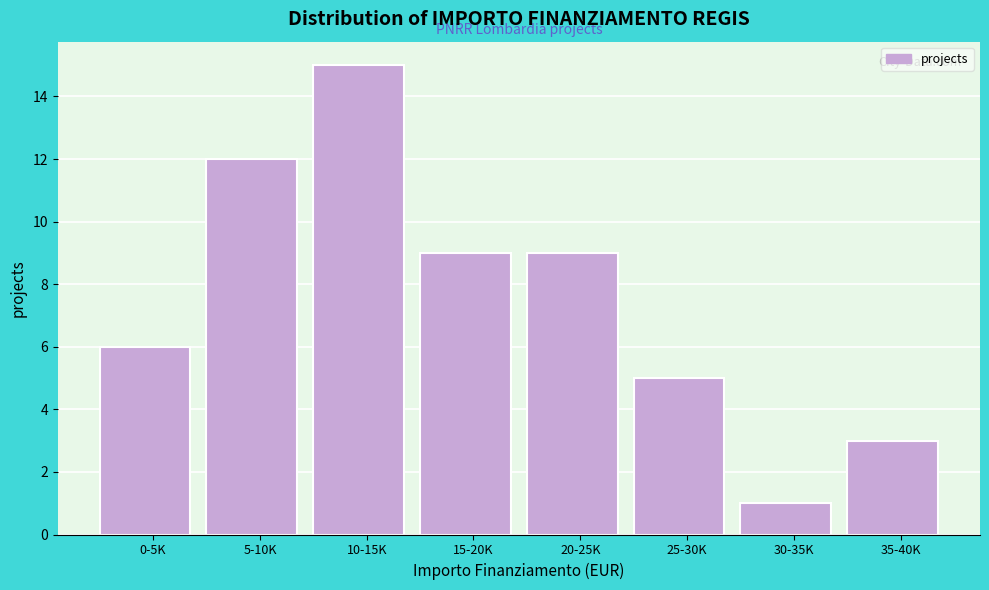

Reading left to right, what are all the values shown in this chart?

6	12	15	9	9	5	1	3